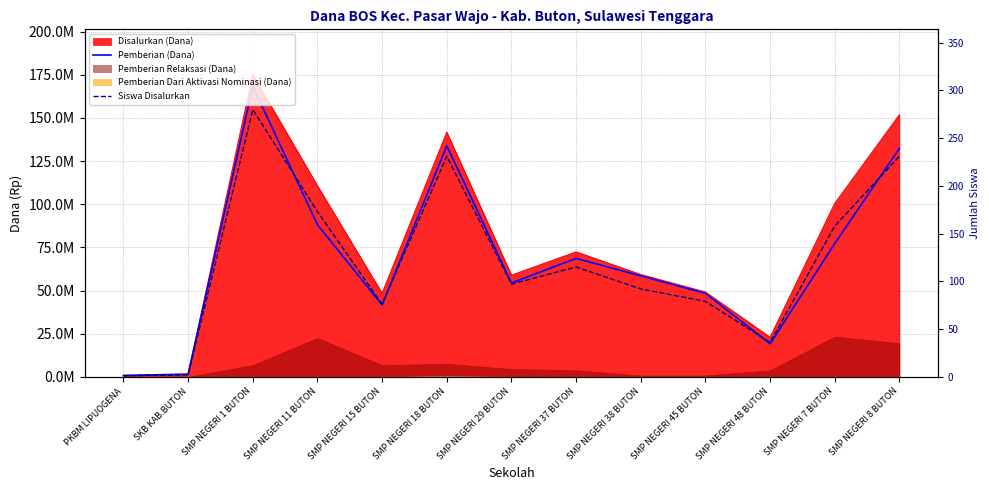

The Siswa Disalurkan series shows 111 at SMP NEGERI 1 BUTON. True or false?

False